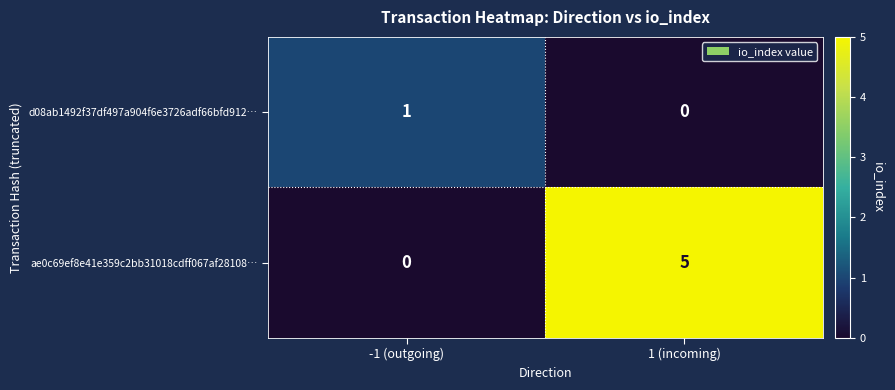

What is the total value across all series at 1 (incoming)?

5